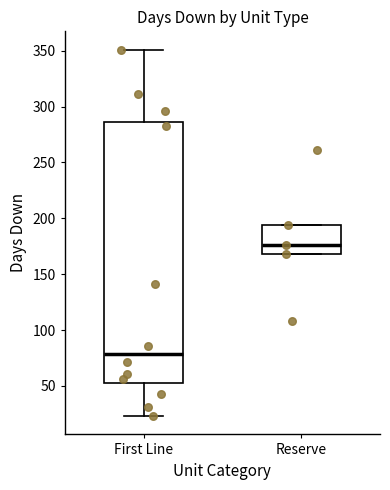

Which box has the lowest median line?

First Line